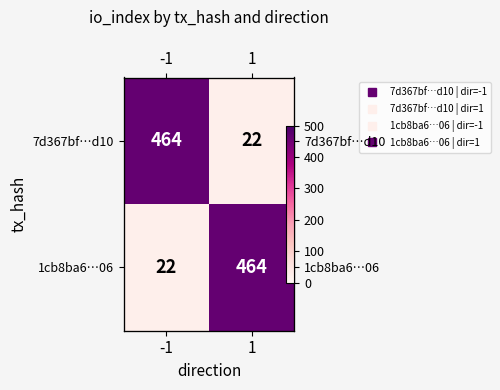

What is the greatest value displayed?

464